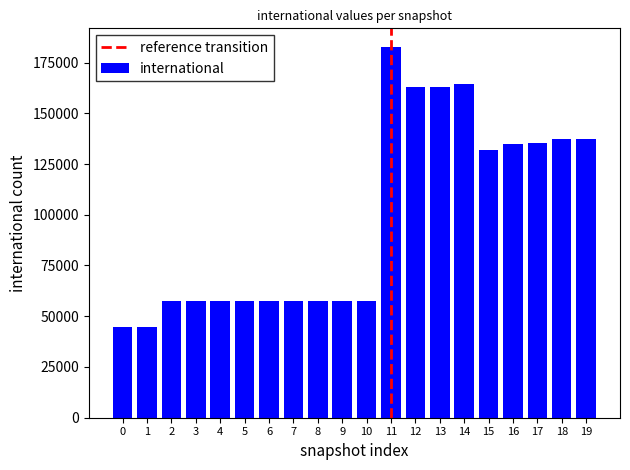

Approximately how many times larger is the value at 6 compared to 2?

1.0